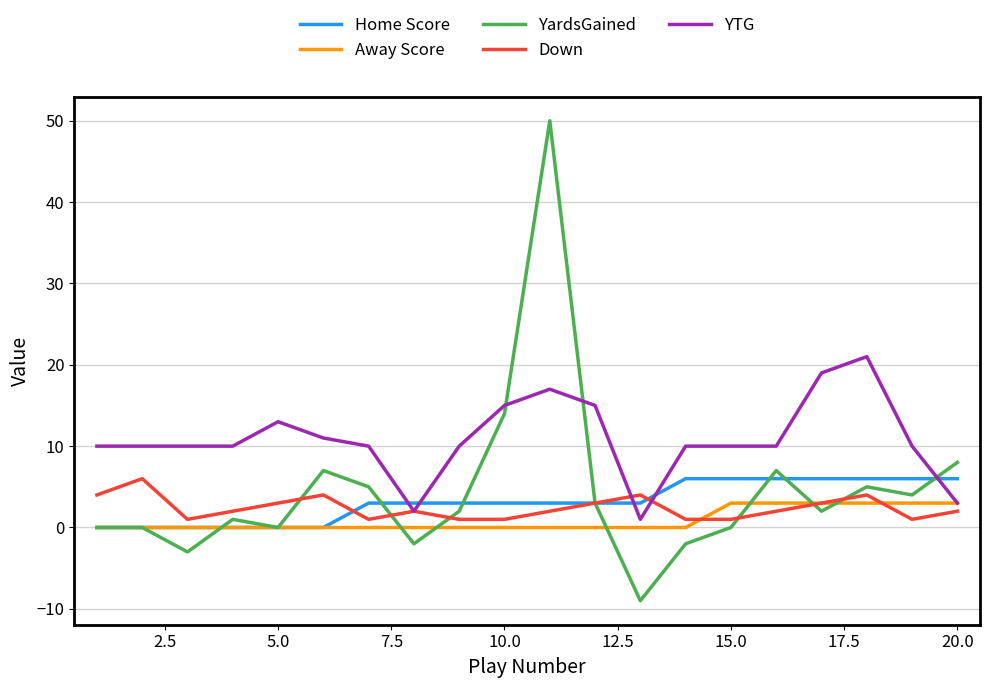

What are all the series names shown in the legend?

Home Score, Away Score, YardsGained, Down, YTG